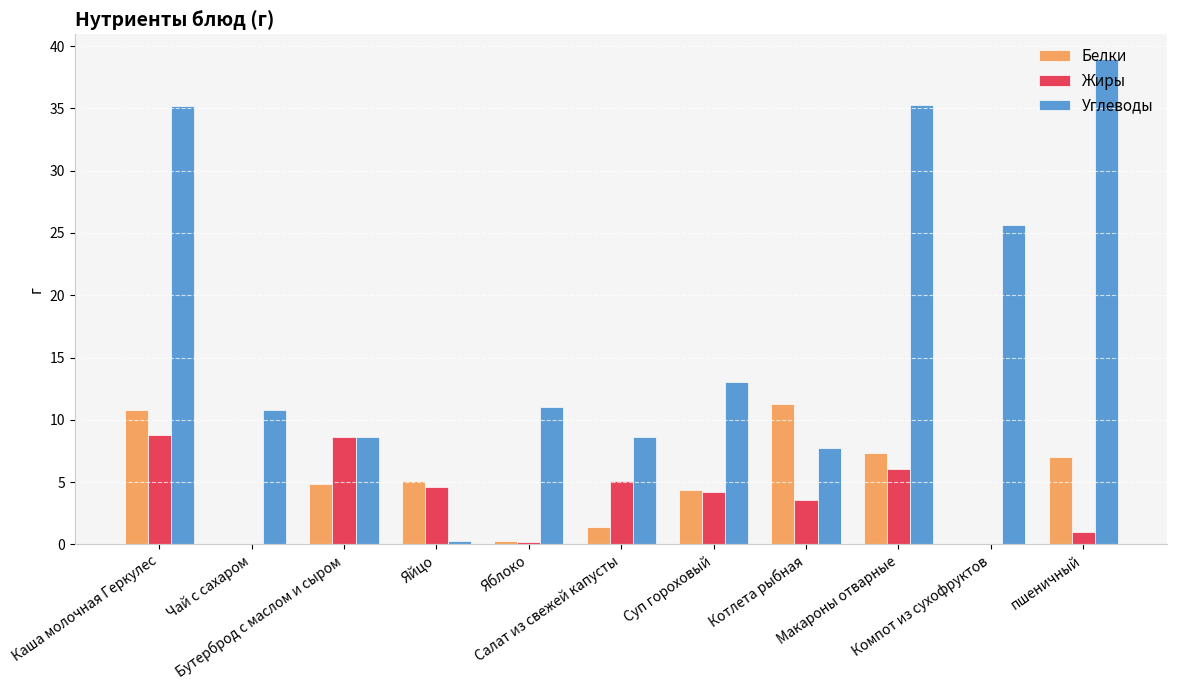

What is the total value across all series at Бутерброд с маслом и сыром?

22.1